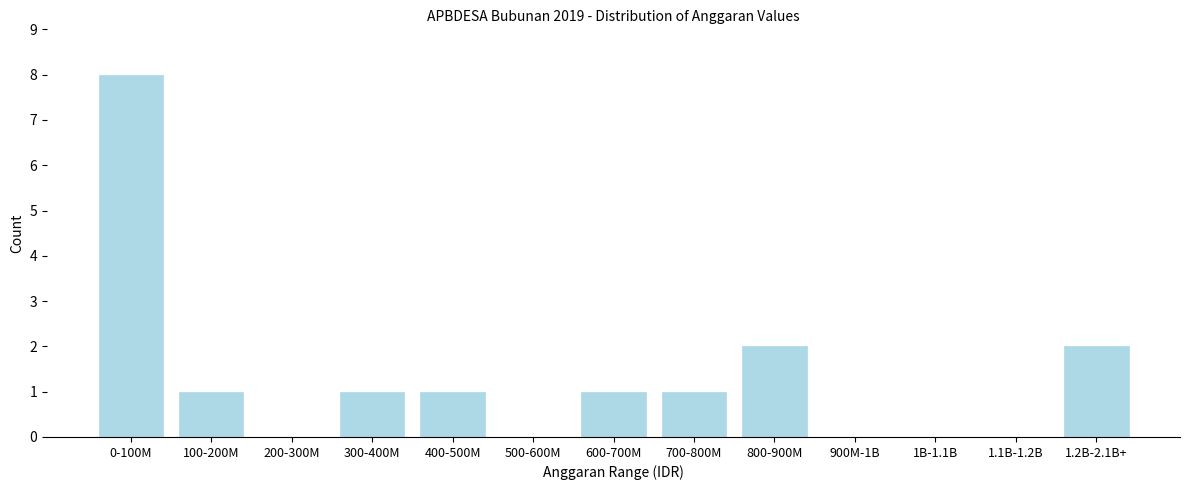

Reading left to right, list all the values displayed in this chart.

0-100M=8	100-200M=1	200-300M=0	300-400M=1	400-500M=1	500-600M=0	600-700M=1	700-800M=1	800-900M=2	900M-1B=0	1B-1.1B=0	1.1B-1.2B=0	1.2B-2.1B+=2